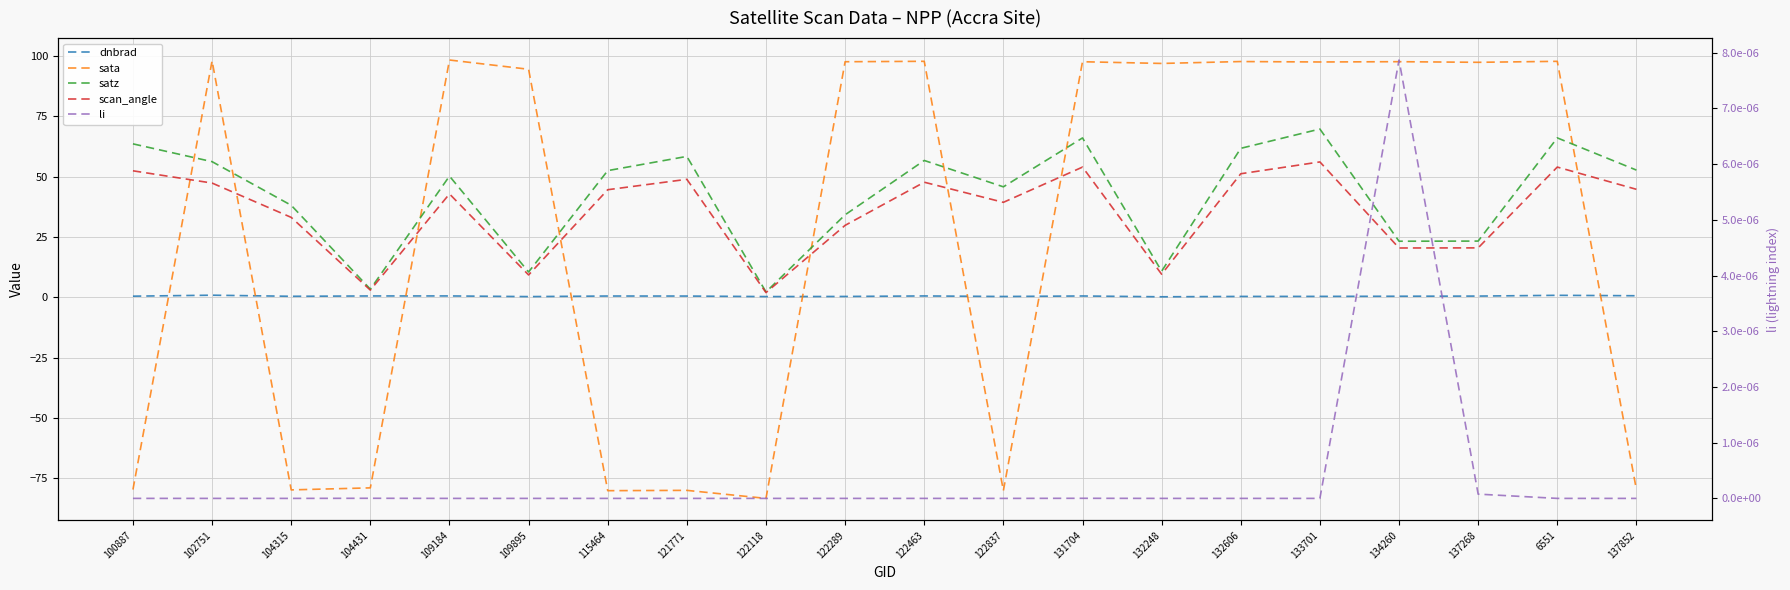

Between 121771 and 122837, which series saw the biggest shift?

satz